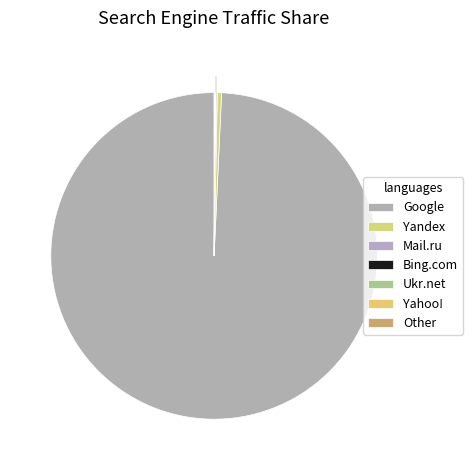

What percentage is NOT represented by Google?

0.7%